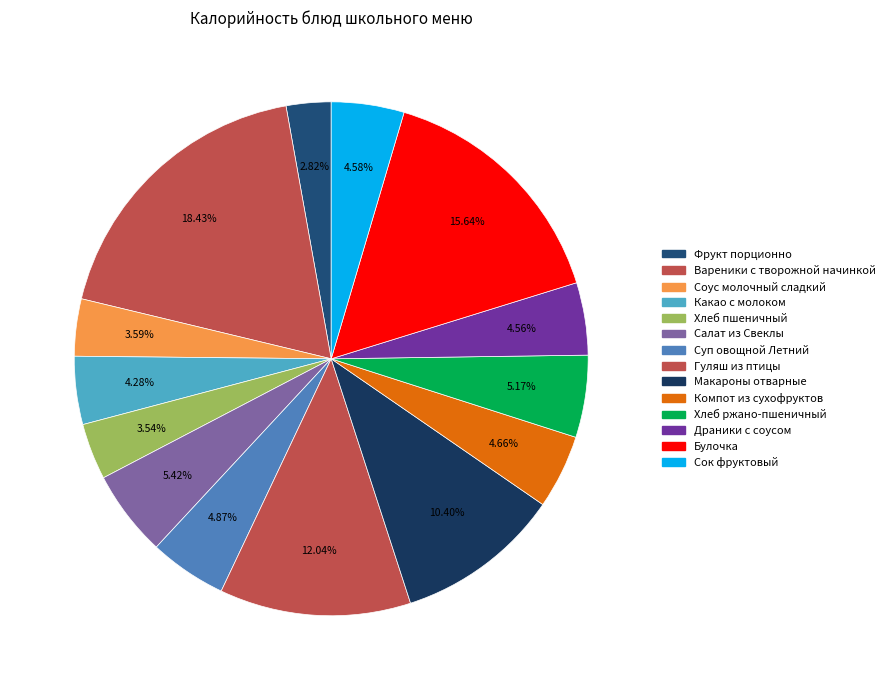

How many segments does this pie chart have?

14